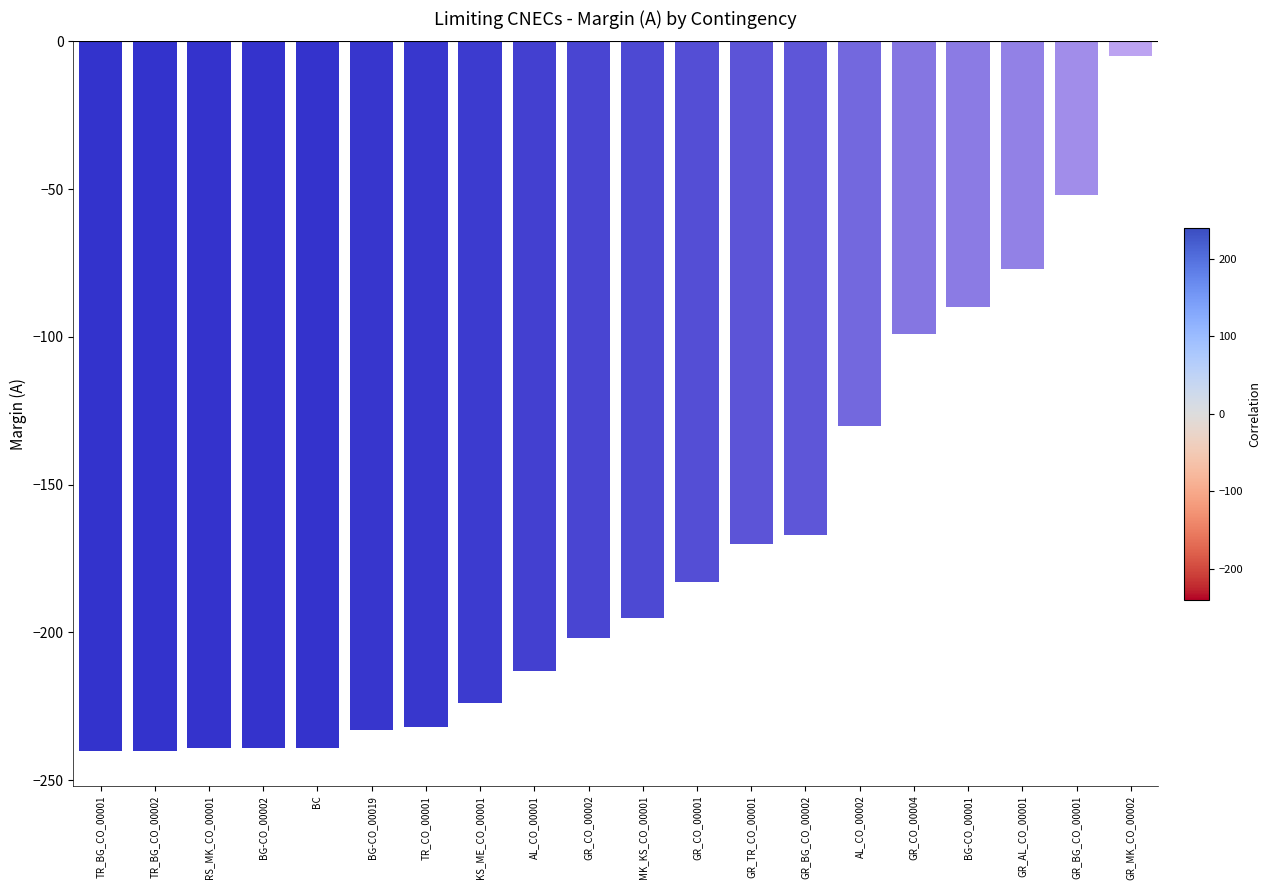

What is the difference between the values at TR_BG_CO_00002 and GR_MK_CO_00002?

235